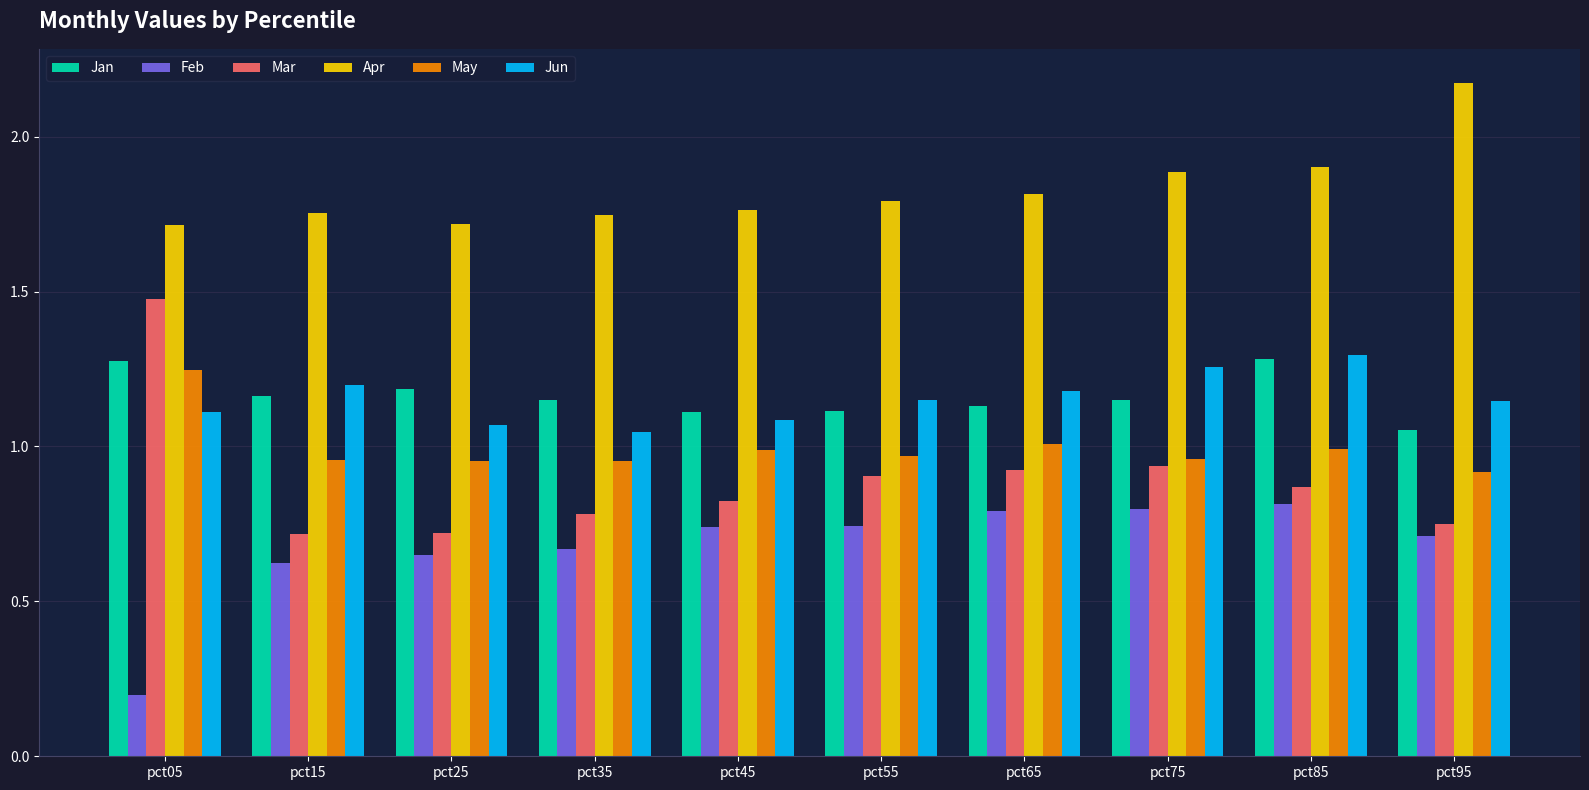

What is the sum of all May values?

9.9